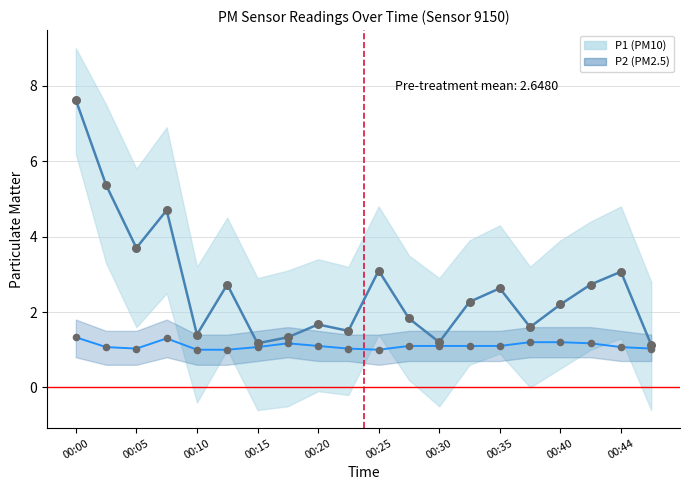

Which series reaches the maximum Y coordinate?

P1_line